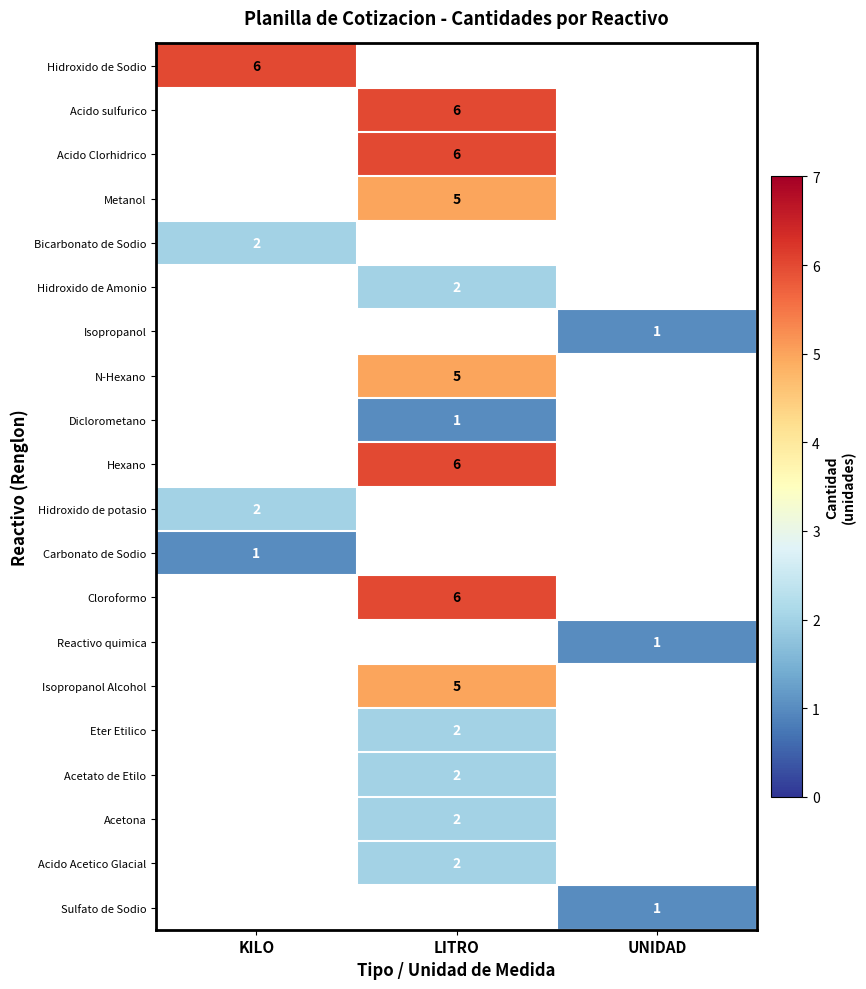

Count the number of categories in the chart.

3